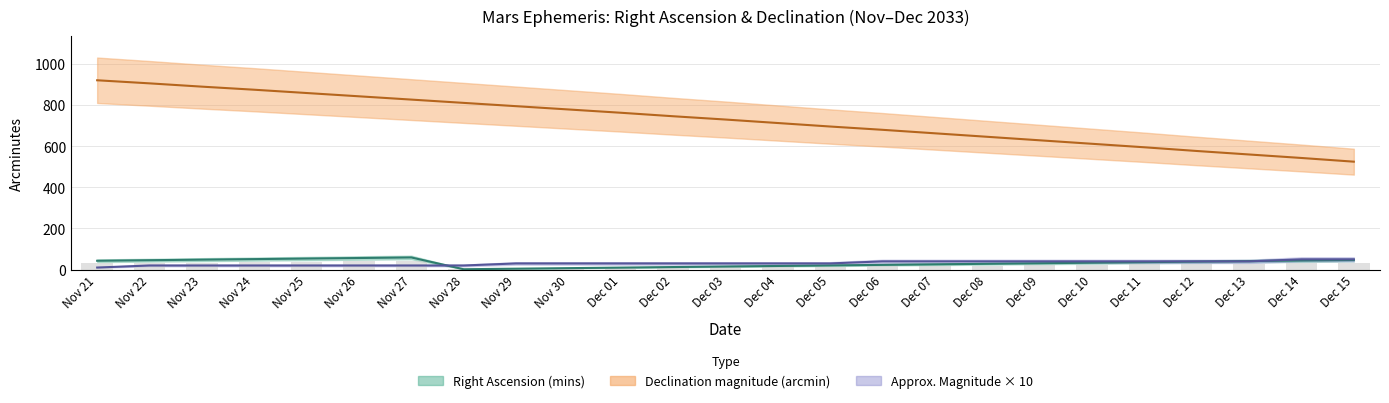

At which label is Mag_x10 closest to 30?

Nov 29